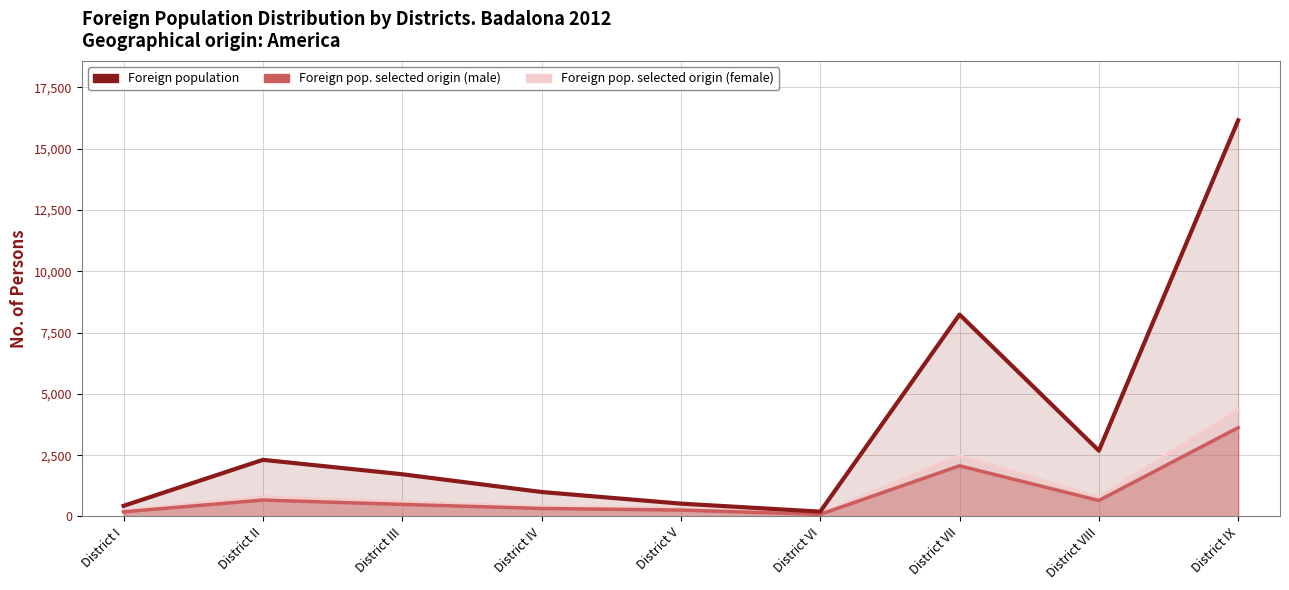

At which category does Foreign pop. selected origin (male) reach its first local peak?

District II